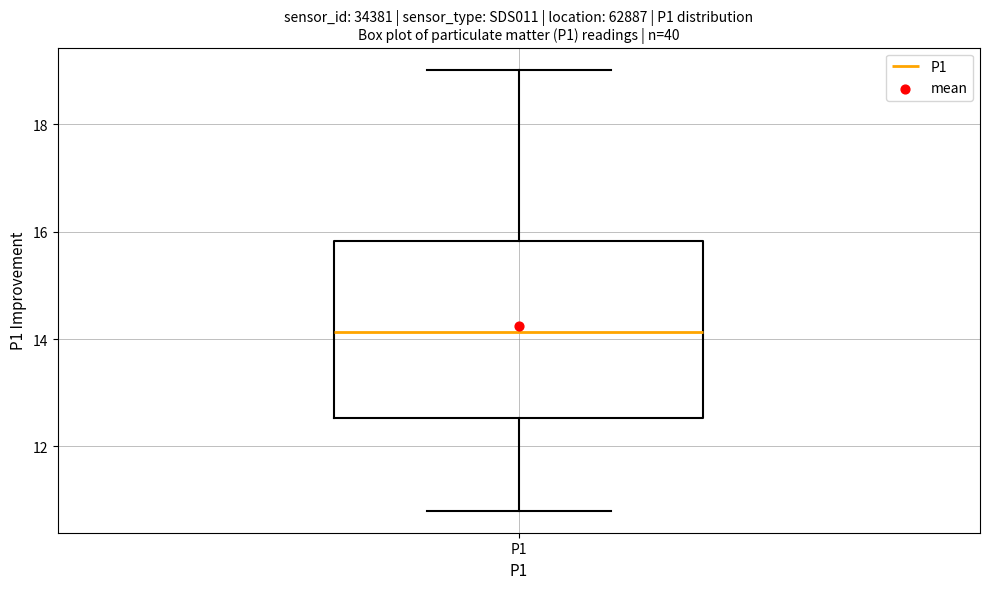

Transcribe this box plot: give where the median line is, the range the box spans, and where the two whiskers end, as read against the y-axis. The values are not printed on the chart, so give them approximately, as read against the axis.

median 14.2, box 12.6 to 15.8, whiskers 10.8 to 19.0